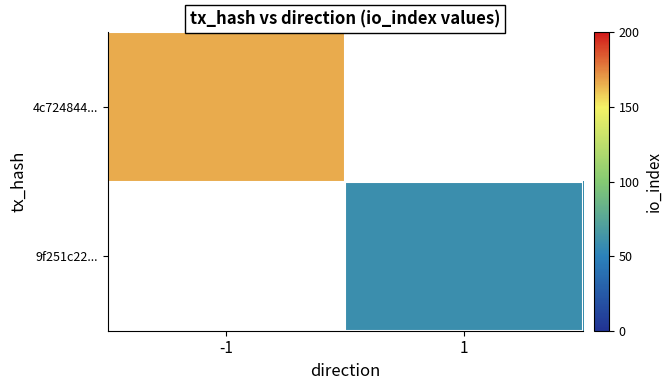

List the series in order of their peak value, highest first.

4c724844..., 9f251c22...